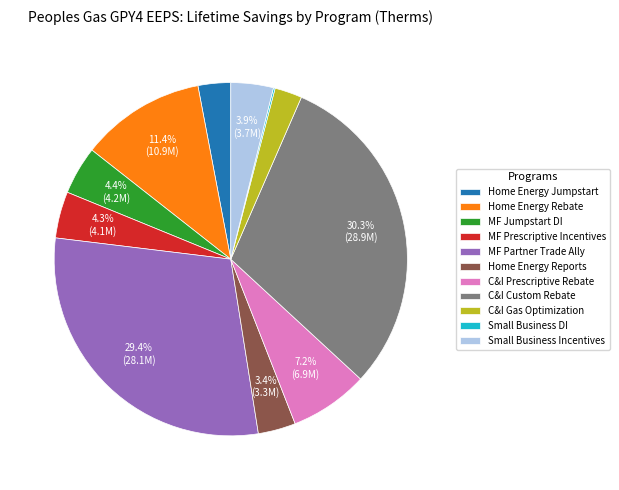

Is C&I Custom Rebate the majority of the pie?

No